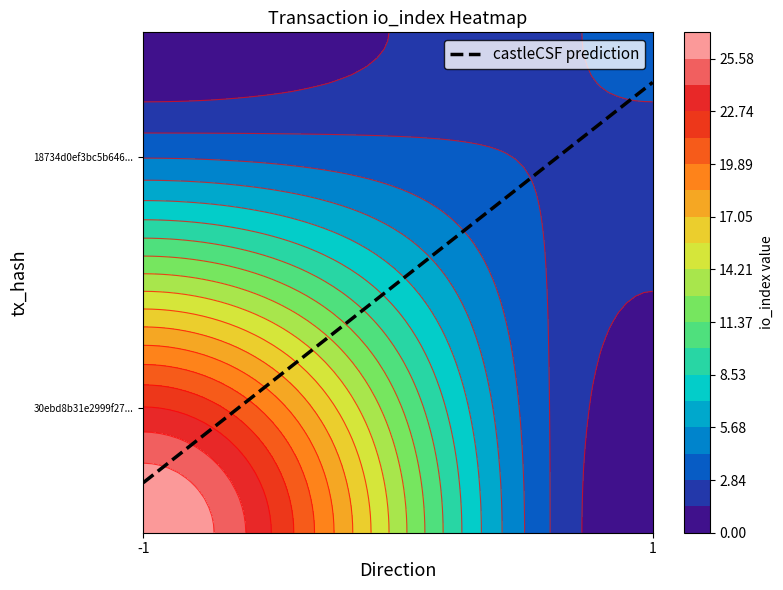

Between -1 and 1, which is larger?

1